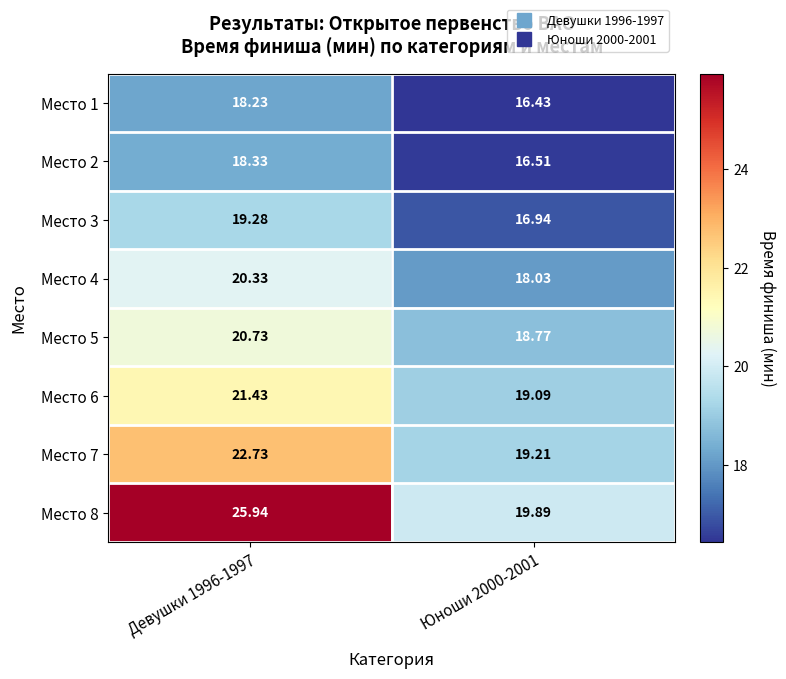

Is the value of Место 7 at Юноши 2000-2001 greater than the value of Место 6 at Юноши 2000-2001?

Yes